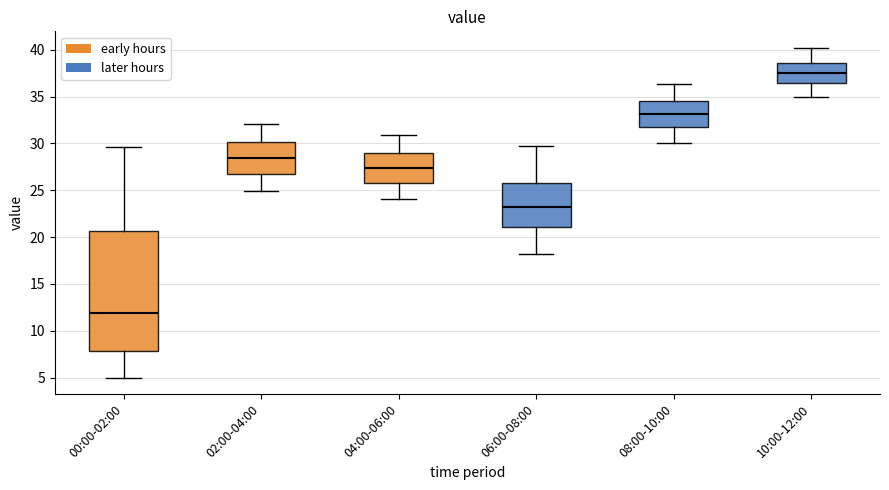

Reading left to right, transcribe this box plot: for each box, give where its median line is, the range the box spans, and where its two whiskers end, as read against the y-axis. The values are not printed on the chart, so give them approximately, as read against the axis.

00:00-02:00: median 12.0, box 8.0 to 20.5, whiskers 5.0 to 29.5
02:00-04:00: median 28.5, box 27.0 to 30.0, whiskers 25.0 to 32.0
04:00-06:00: median 27.5, box 26.0 to 29.0, whiskers 24.0 to 31.0
06:00-08:00: median 23.0, box 21.0 to 26.0, whiskers 18.0 to 29.5
08:00-10:00: median 33.0, box 32.0 to 34.5, whiskers 30.0 to 36.5
10:00-12:00: median 37.5, box 36.5 to 38.5, whiskers 35.0 to 40.0